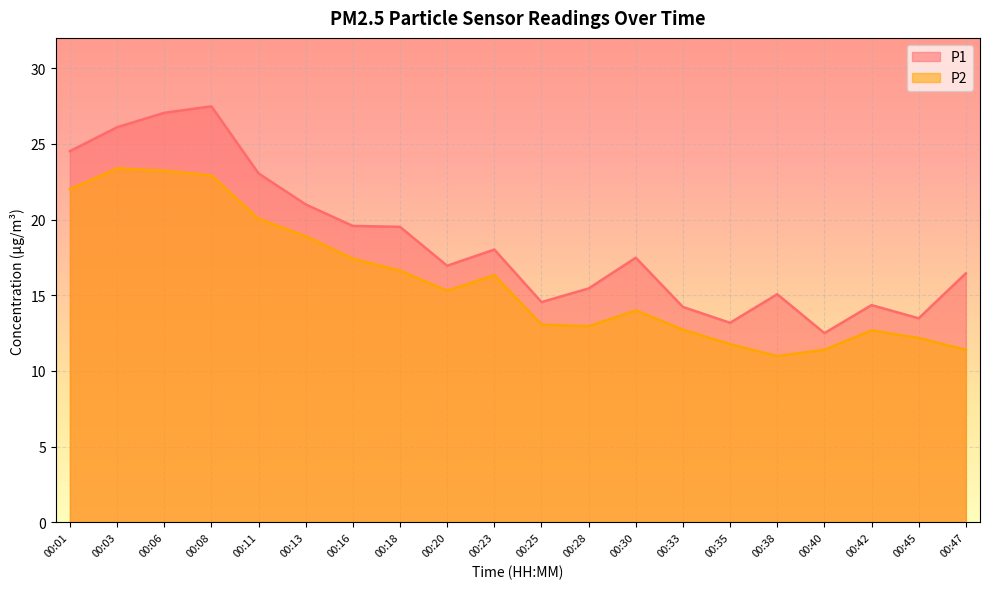

What is the average value of the P2 series?

16.0